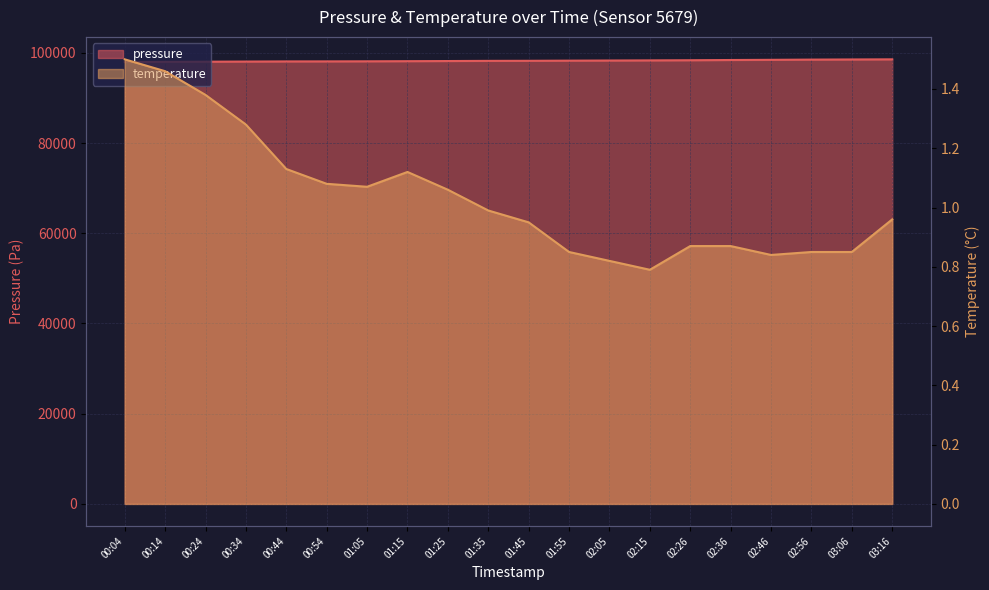

How many interior local peaks does the temperature series have?

1